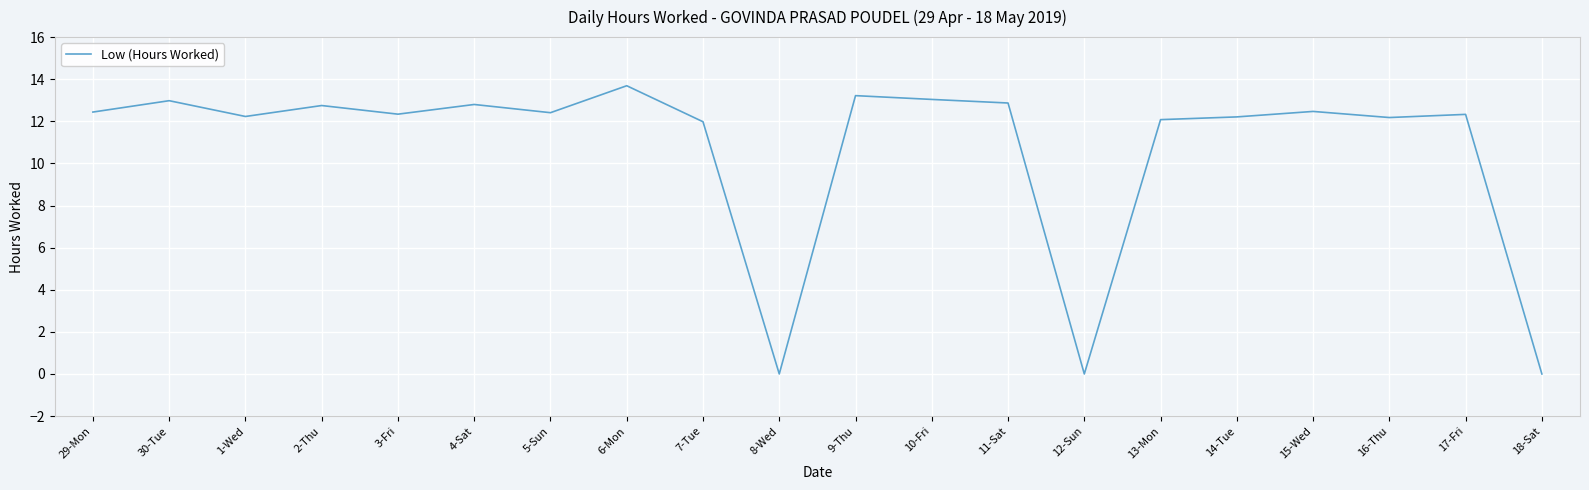

Is this an area chart (filled region under the line)?

No